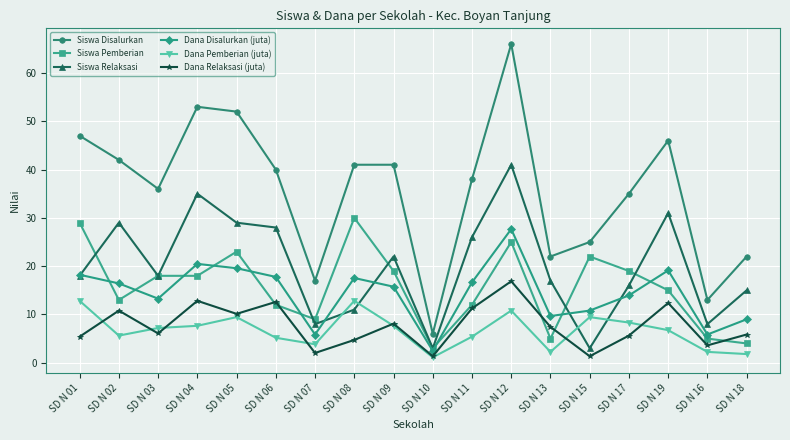

At which category does the chart reach its peak across all series?

SD N 12